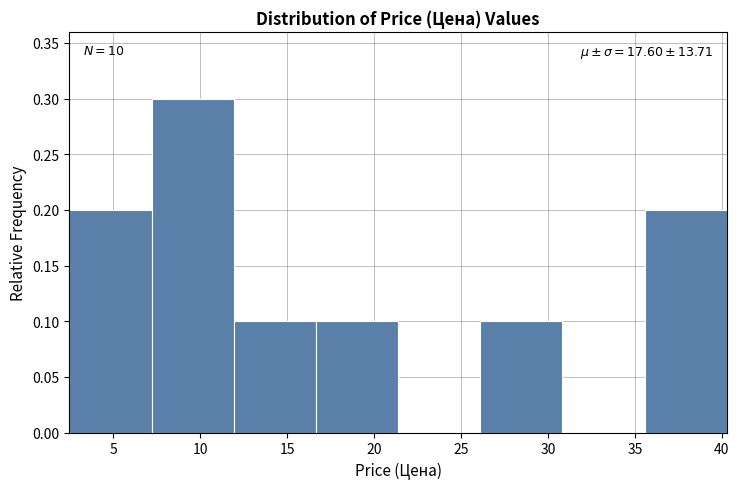

Over which range of the x-axis is the bar tallest?

7.0 to 12.0